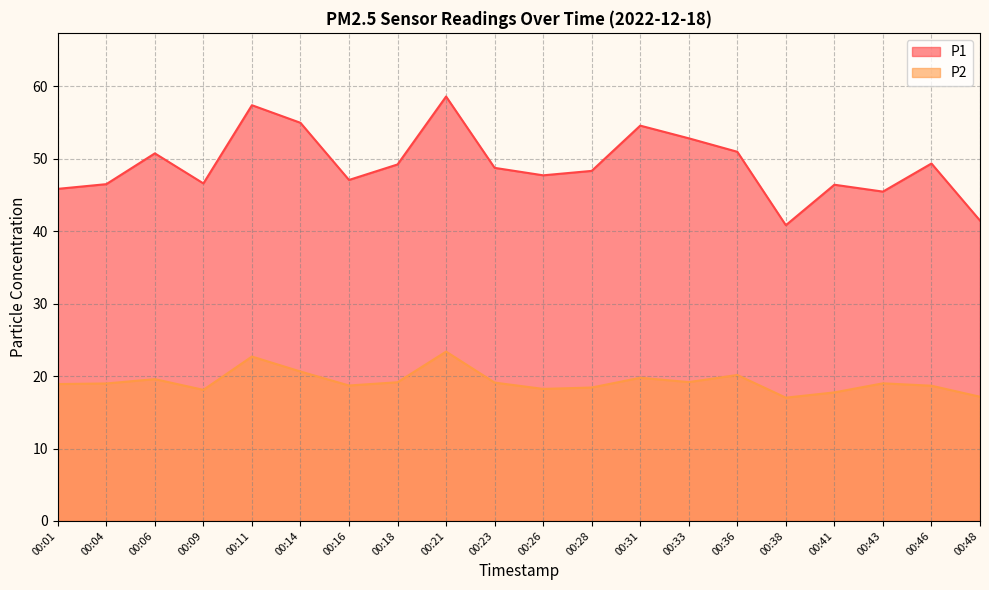

What are all the series names shown in the legend?

P1, P2